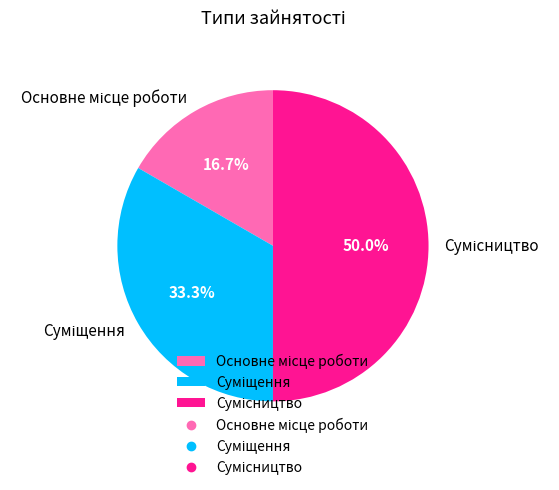

Count the number of slices in the pie.

3